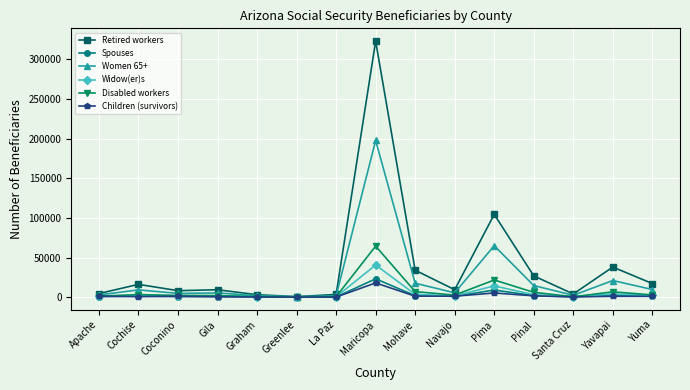

What is the label of the 10th point from the left?

Navajo